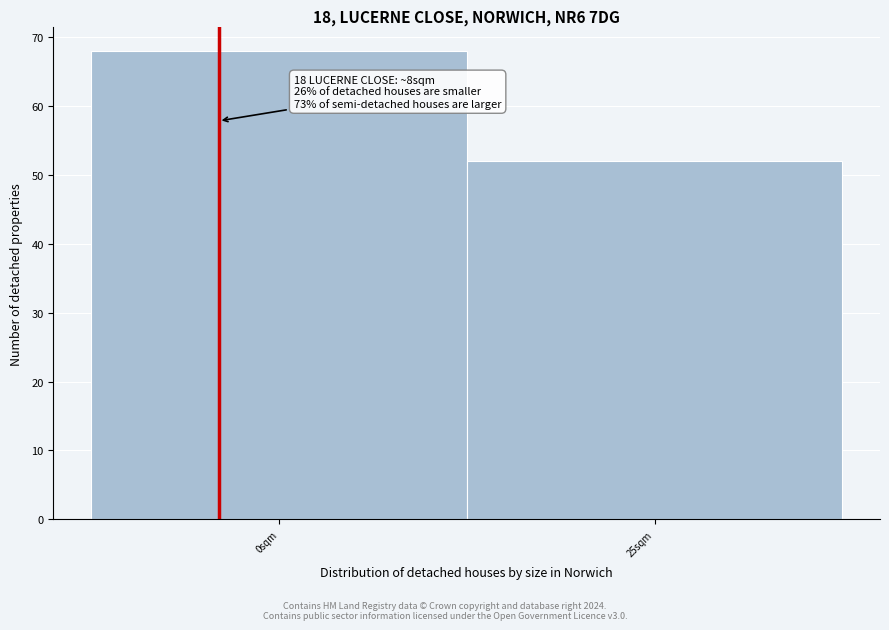

Reading left to right, list all the values displayed in this chart.

0sqm=68	25sqm=52